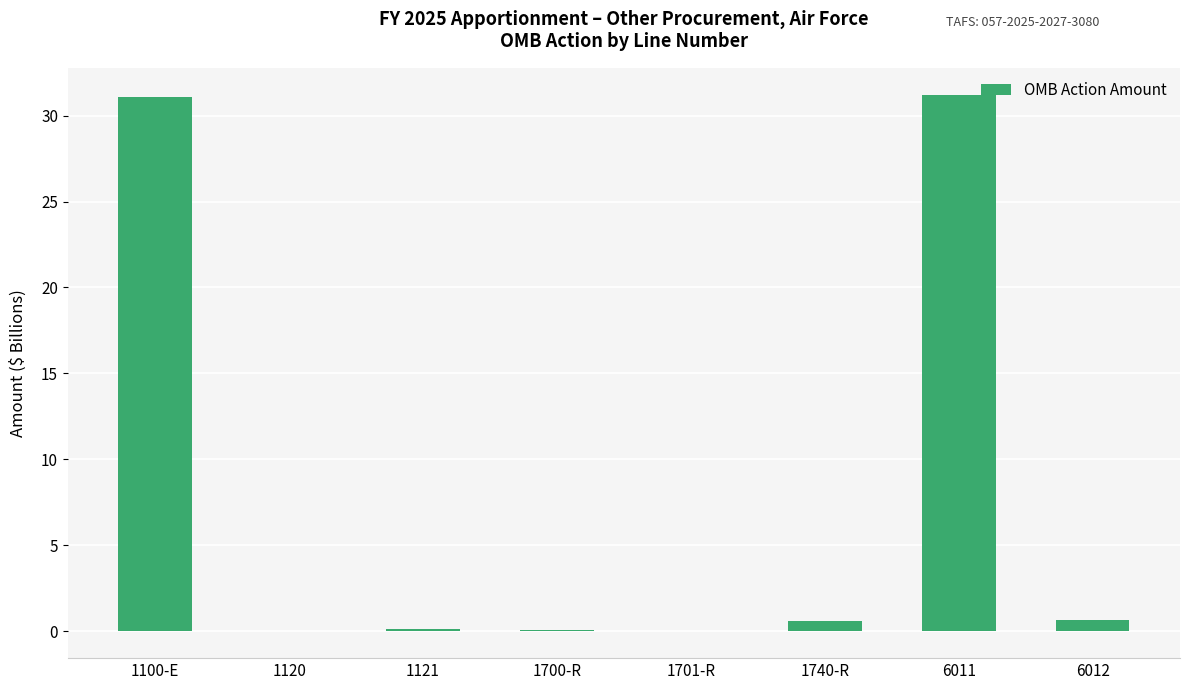

What is the sum of all values?

63.7